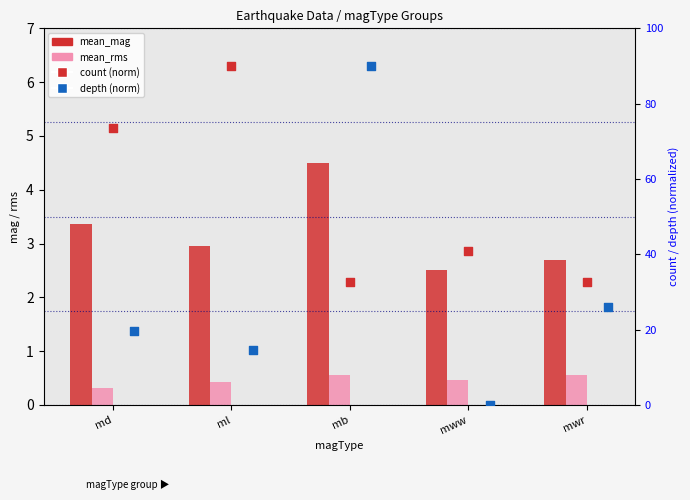

What are all the series names shown in the legend?

mean_mag, mean_rms, count, depth (norm)